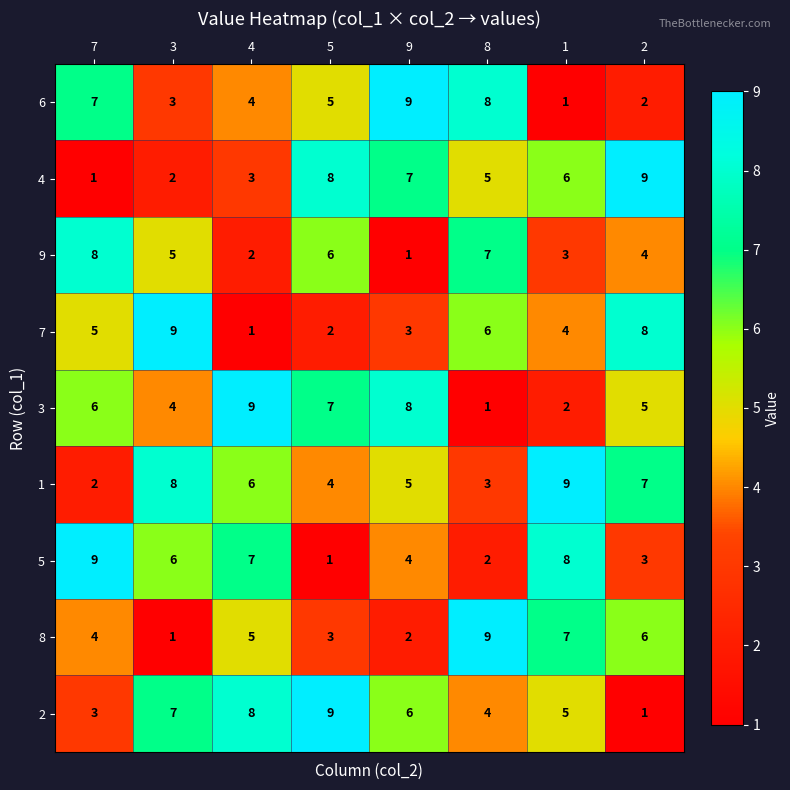

Which series has the largest total across all categories?

1